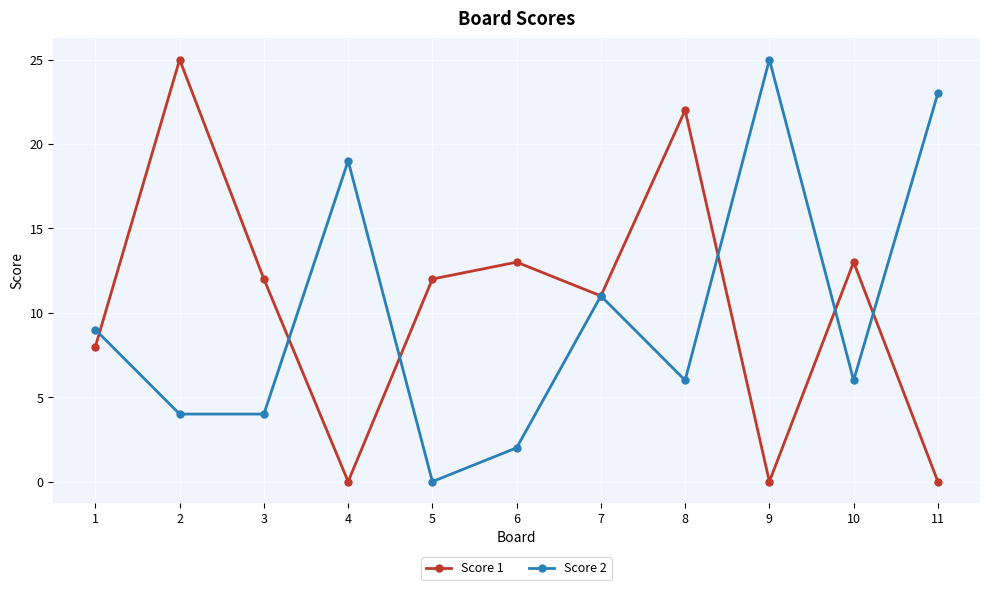

At 3, list the series in order from smallest to largest.

Score 2, Score 1